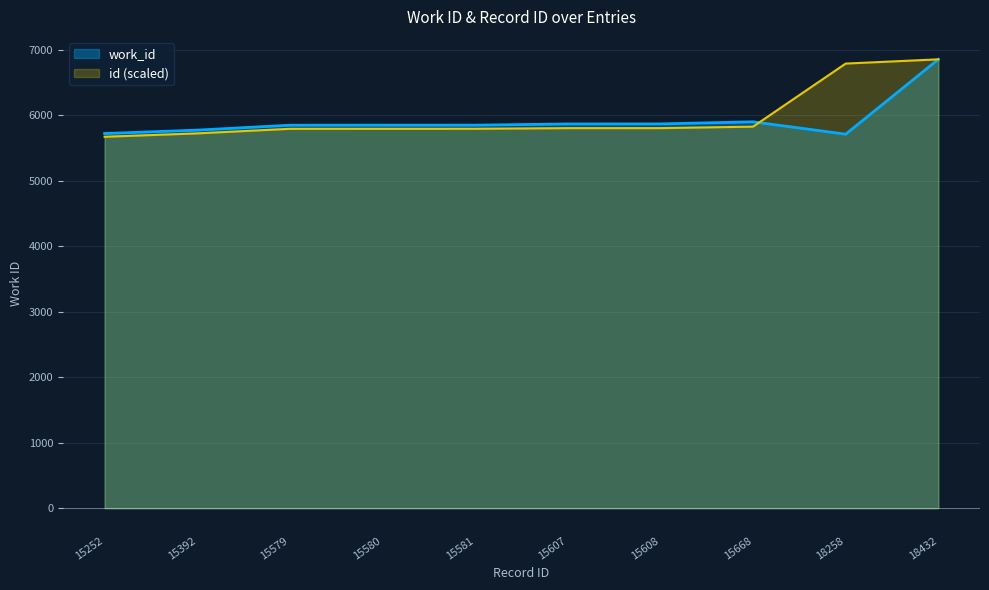

True or false: id has more than 2 interior local peaks.

False